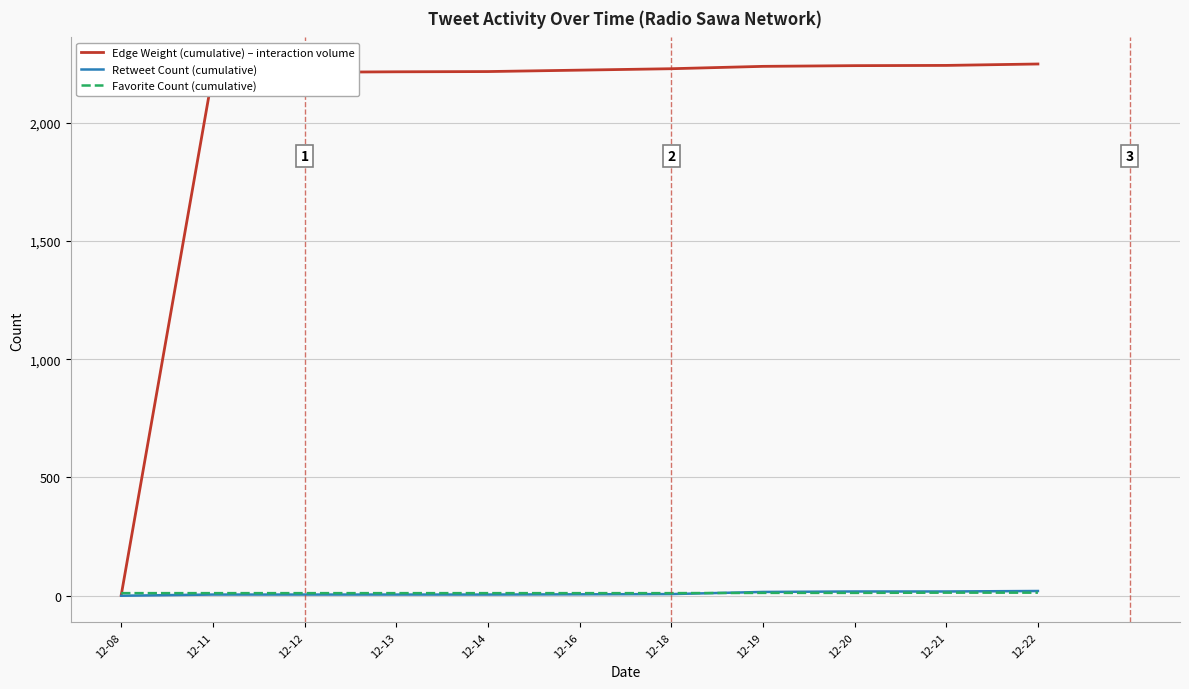

Is the value of Favorite Count (cumulative) at 12-18 greater than the value of Edge Weight (cumulative) – interaction volume at 12-13?

No